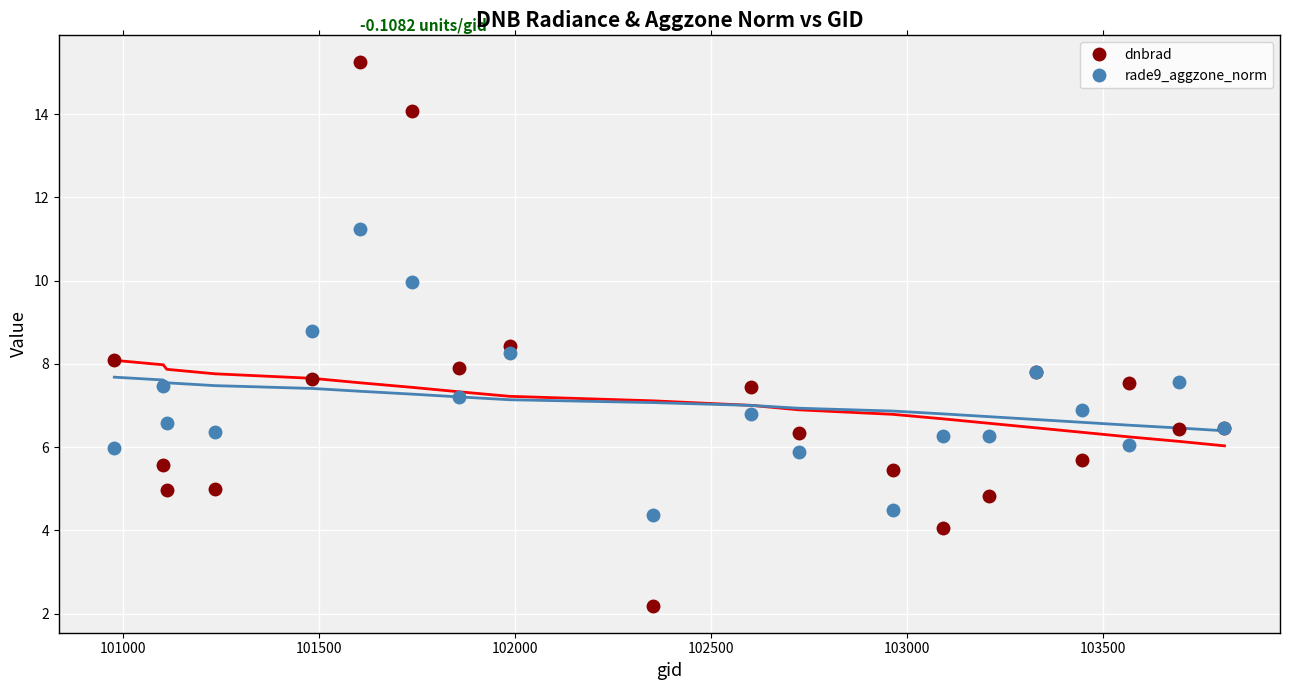

True or false: dnbrad has more than 2 points higher than both neighbors.

True